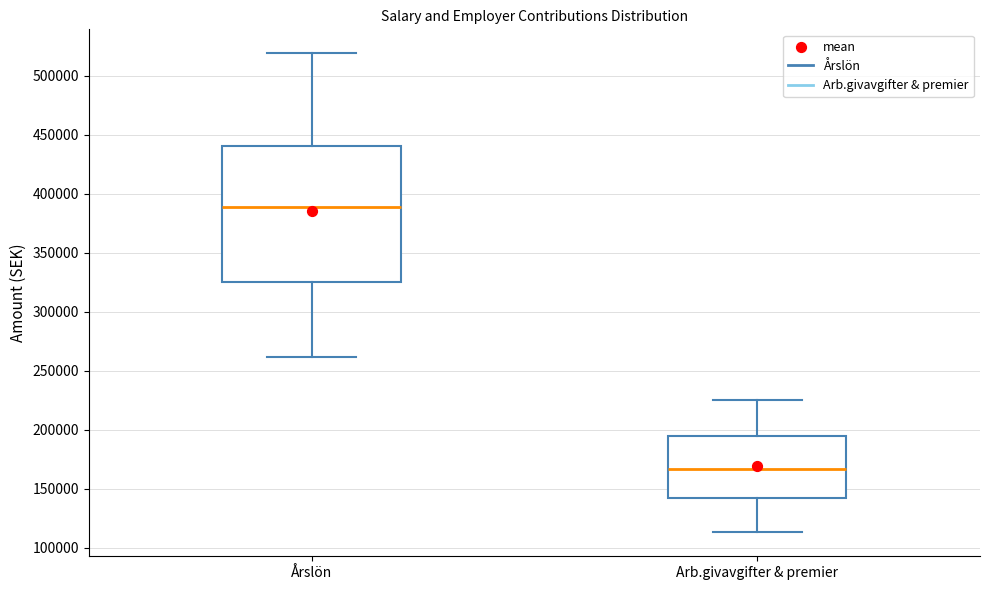

Where is the lower edge of the box for Årslön on the y-axis? The values are not printed on the chart, so give them approximately, as read against the axis.

325000